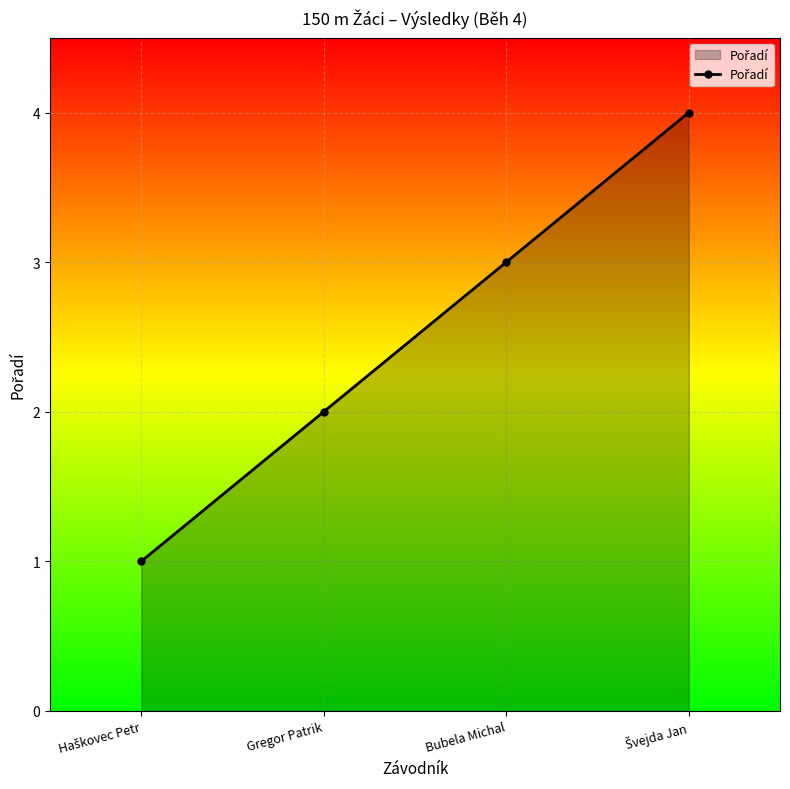

Count the values in the range 2 to 4.

3